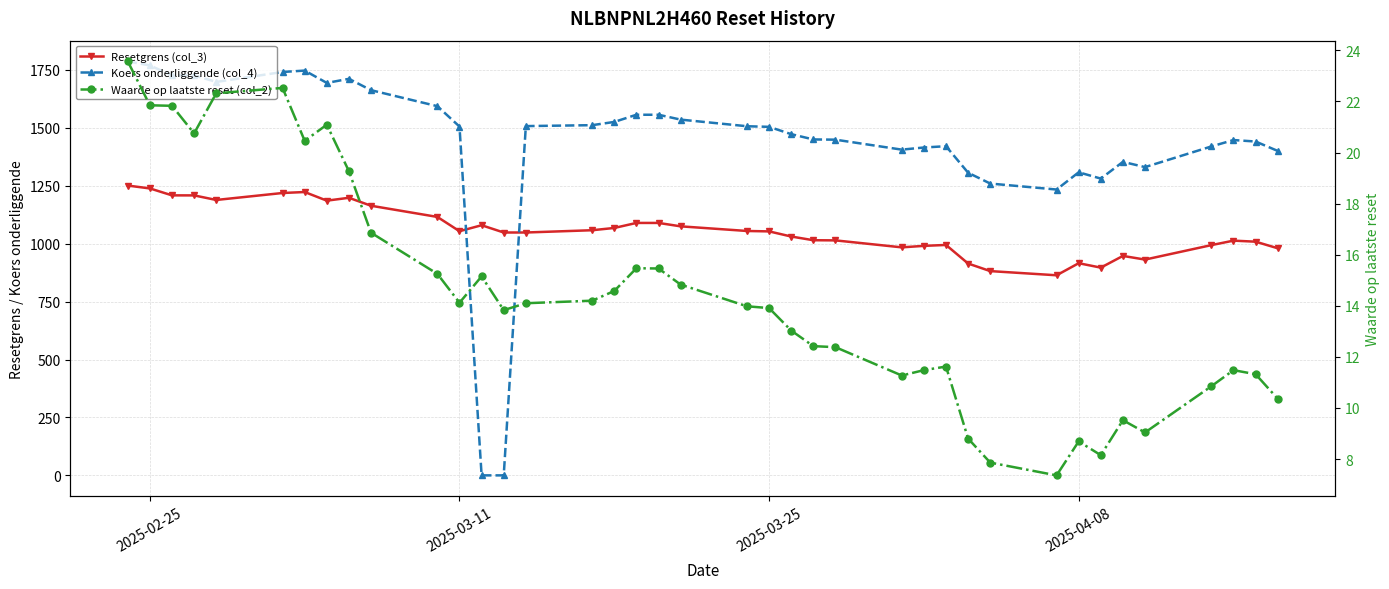

How many values in Koers onderliggende (col_4) are above zero?

37